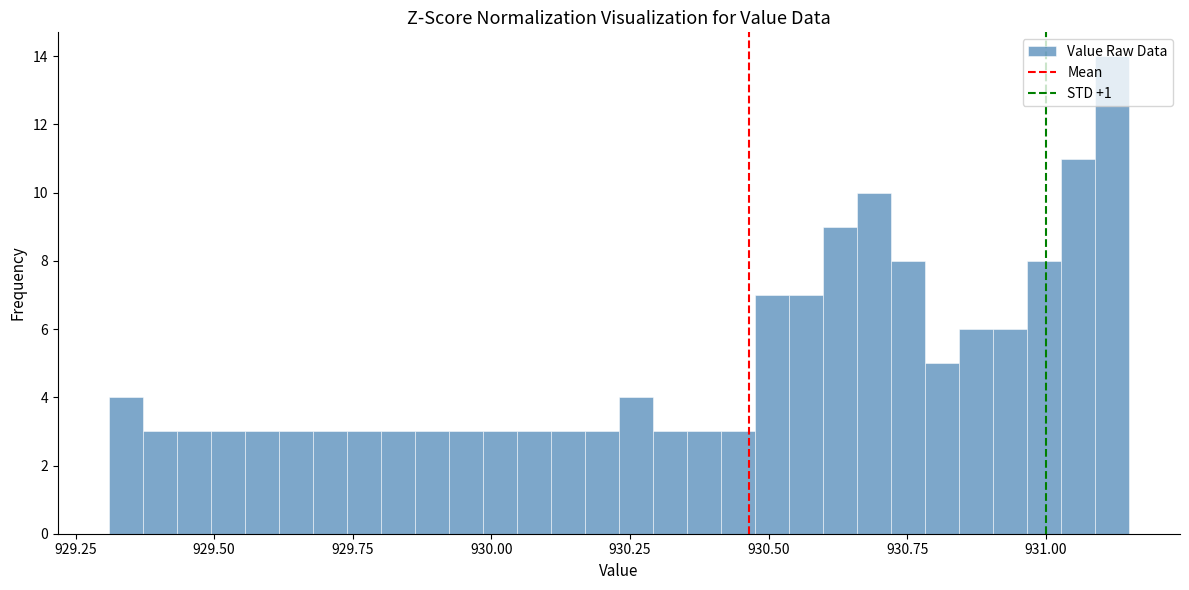

Around what value on the x-axis is the tallest bar? Give the approximate position of its centre, as read against the axis.

931.10